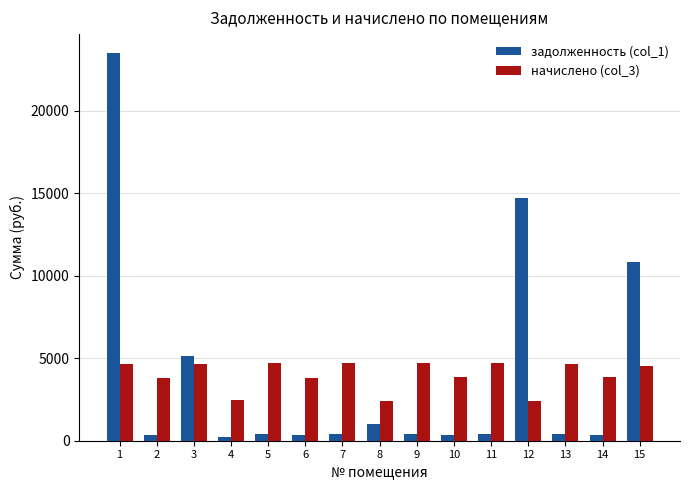

Read the задолженность (col_1) value at 1.

23481.6